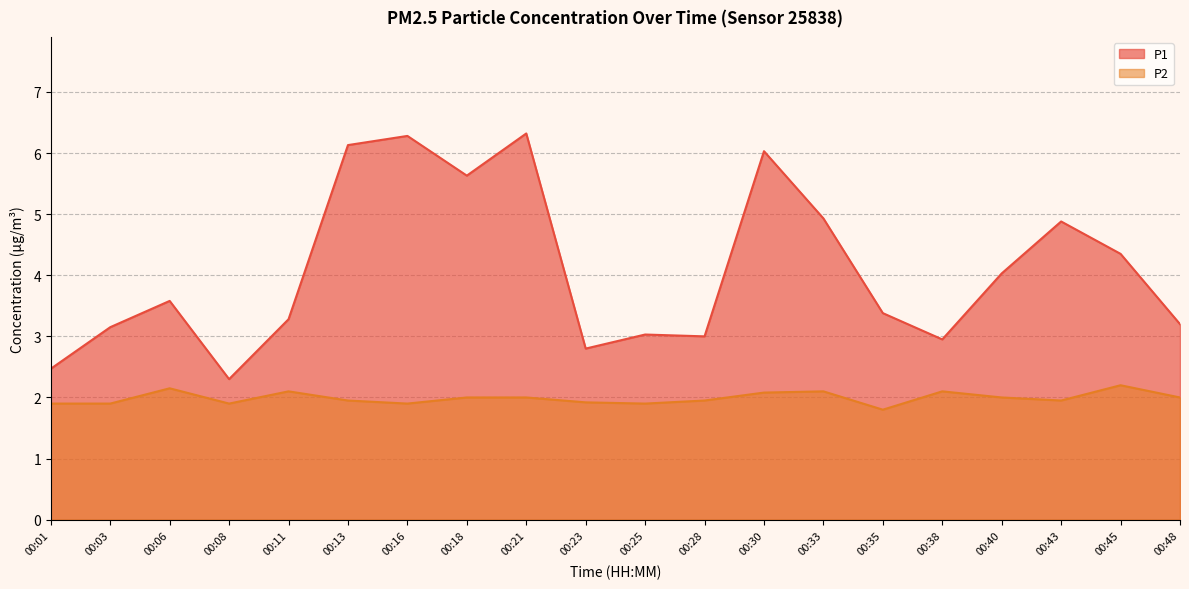

How many data points in P1 are less than 3?

4